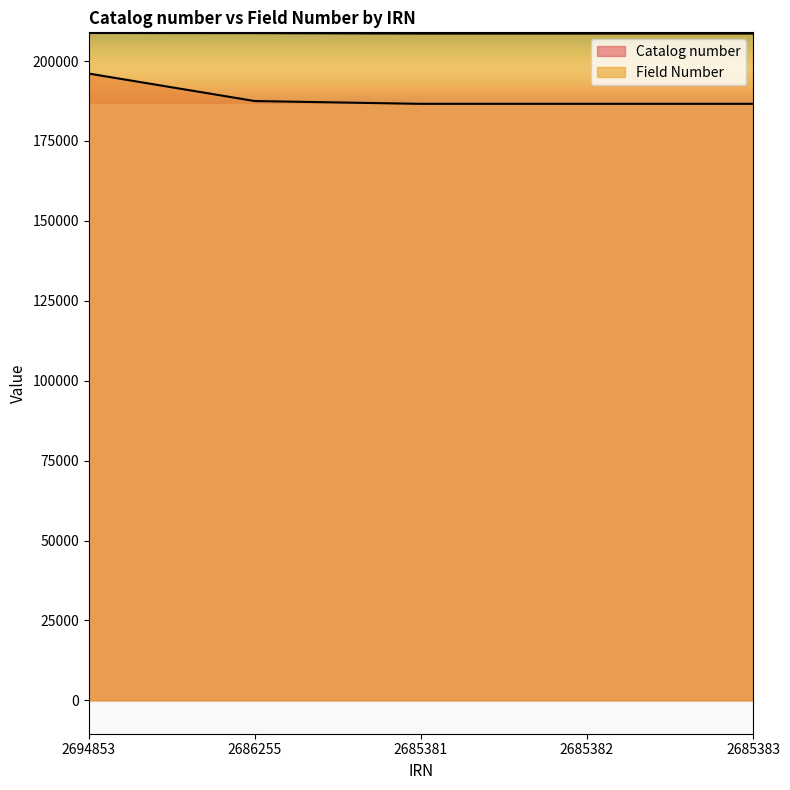

List the series in order of their overall mean, lowest first.

Catalog number, Field Number